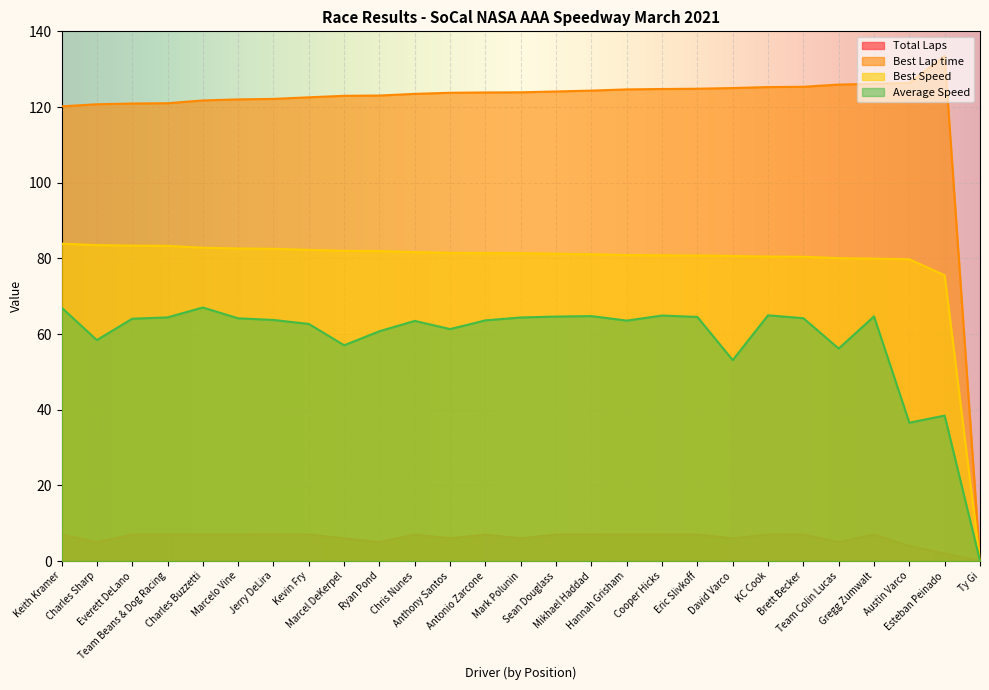

Rank the series by their maximum value, from highest to lowest.

Best Lap time, Best Speed, Average Speed, Total Laps